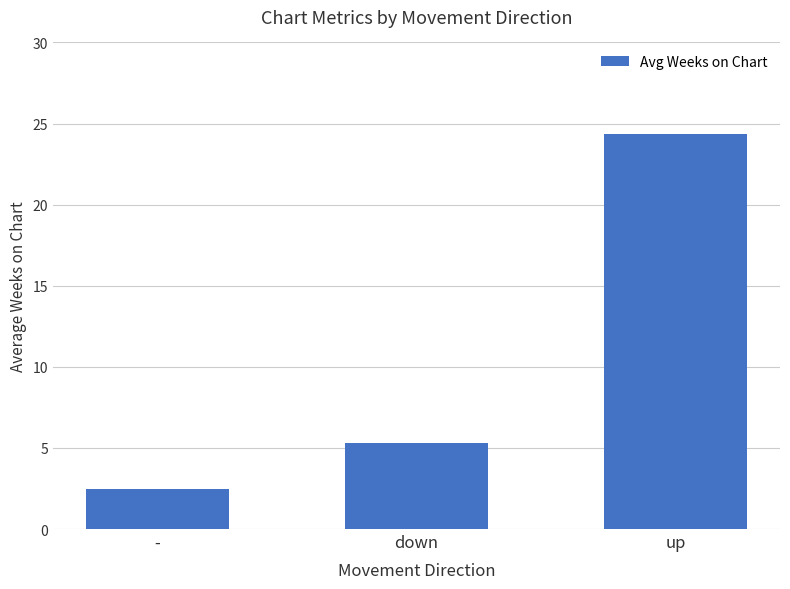

What is the sum of the values at down and up?

29.7